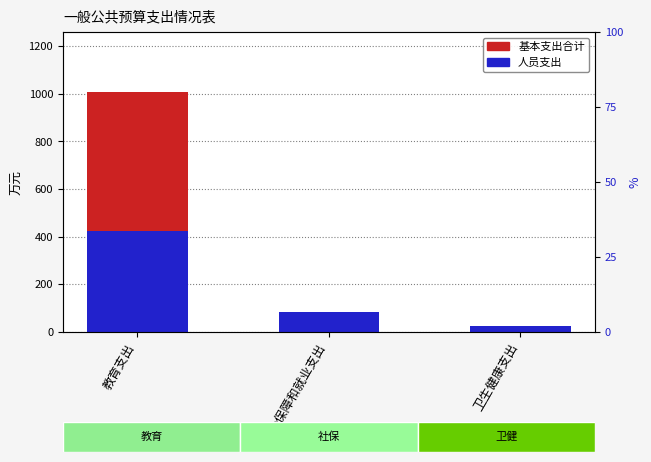

Reading left to right, list all the values displayed in this chart.

基本支出合计: 教育支出=1007.8	社会保障和就业支出=85.9	卫生健康支出=25.4
人员支出: 教育支出=426.1	社会保障和就业支出=85.9	卫生健康支出=25.4